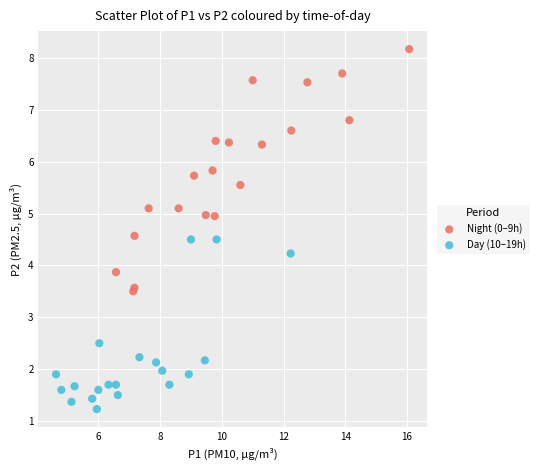

What are all the series names shown in the legend?

Night (0–9h), Day (10–19h)